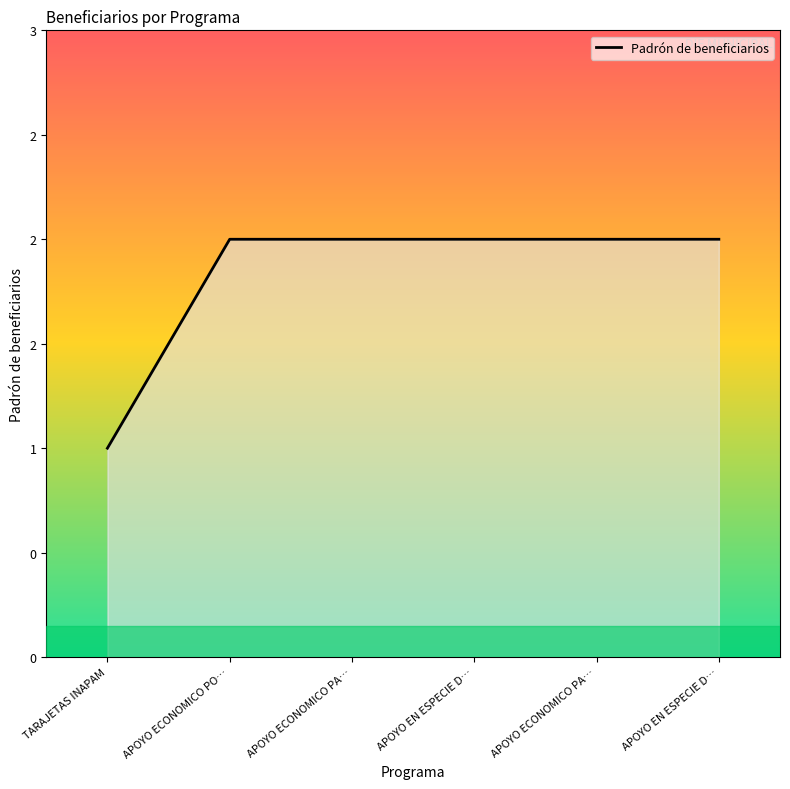

Reading right to left, what are all the values shown in this chart?

APOYO EN ESPECIE D…=2	APOYO ECONOMICO PA…=2	APOYO EN ESPECIE D…=2	APOYO ECONOMICO PA…=2	APOYO ECONOMICO PO…=2	TARAJETAS INAPAM=1